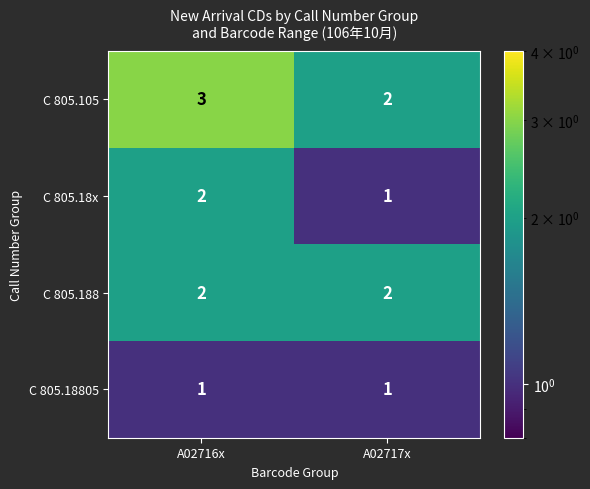

The value of C 805.18805 at A02716x is 2. True or false?

False